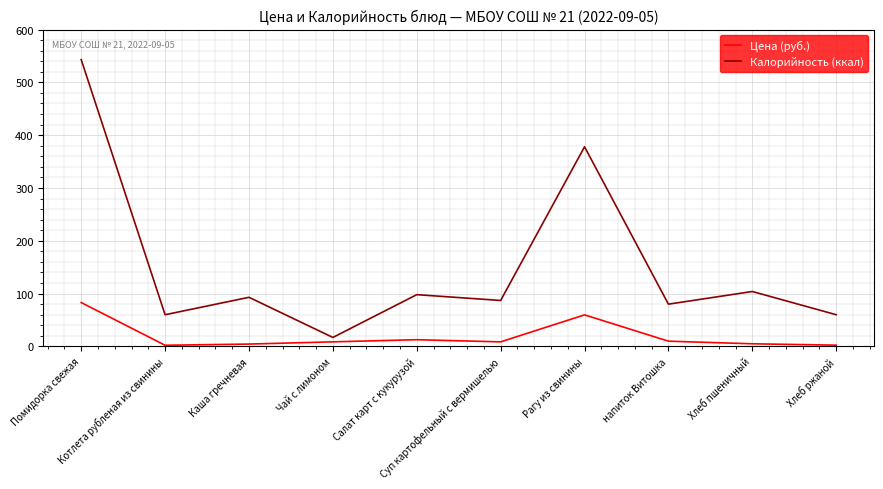

At which category is the sum across all series the highest?

Помидорка свежая